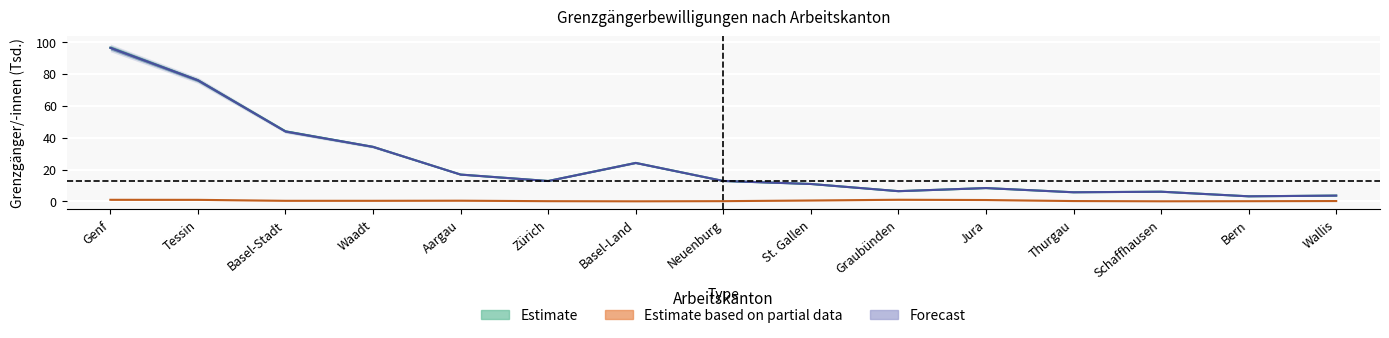

What is the sum of all Total >= 12 Mte values?

361.4